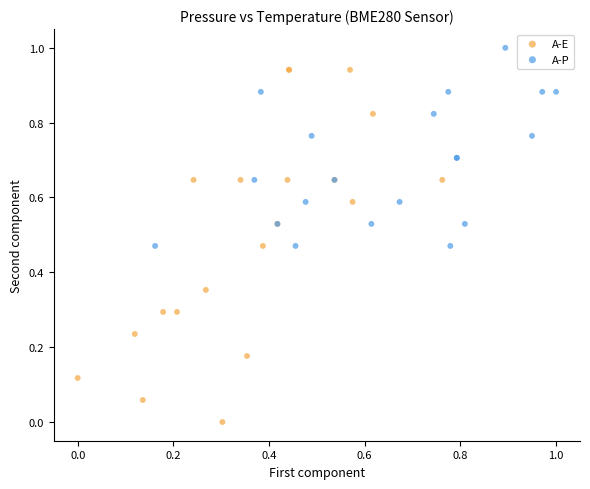

Which series reaches the maximum Y coordinate?

A-P